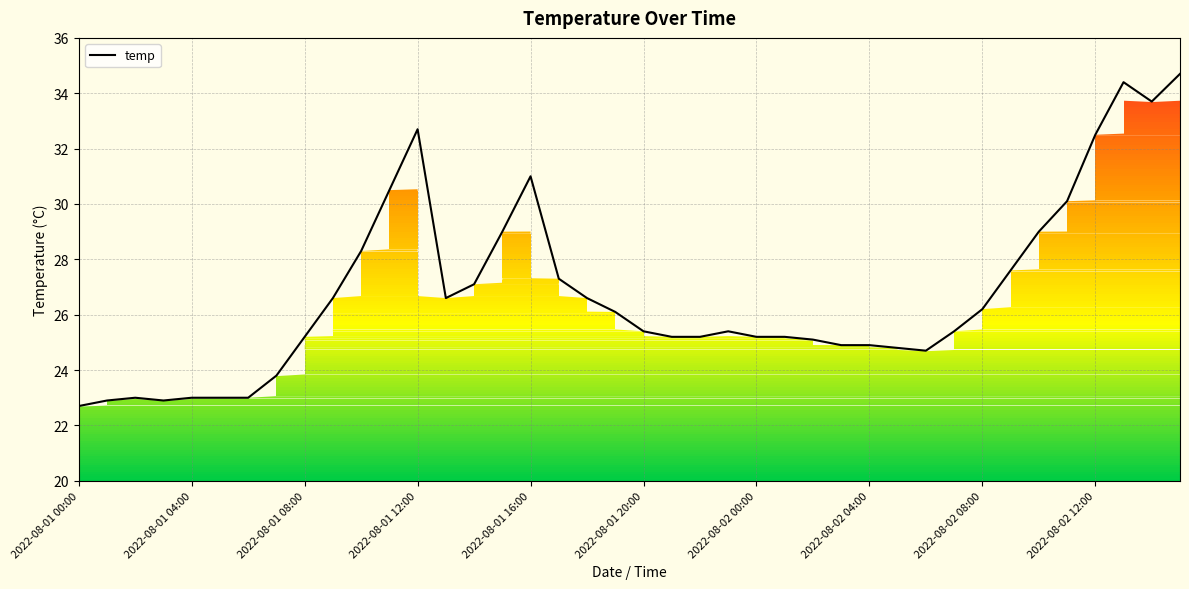

The temp series shows 43.3 at 2022-08-01 16:00. True or false?

False